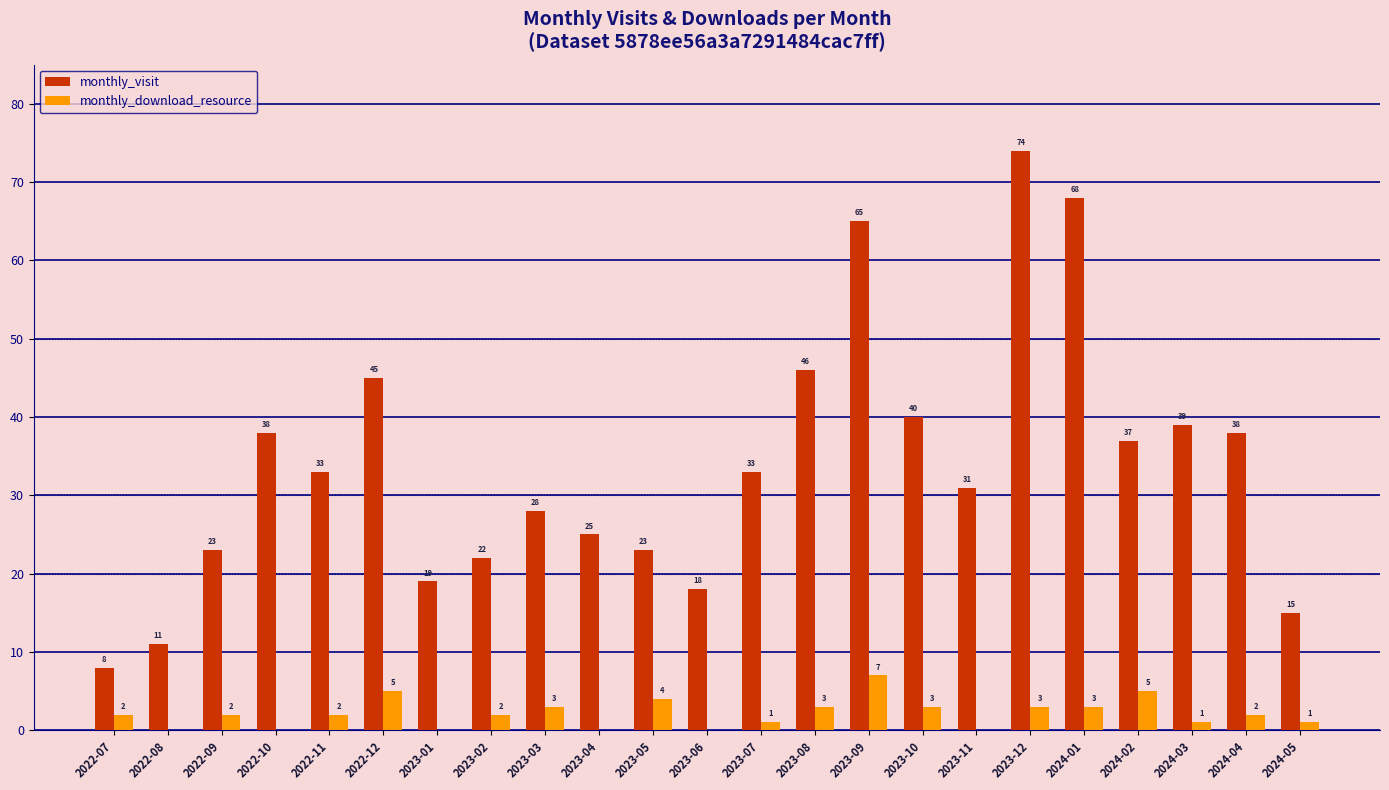

Which series has the largest total across all categories?

monthly_visit